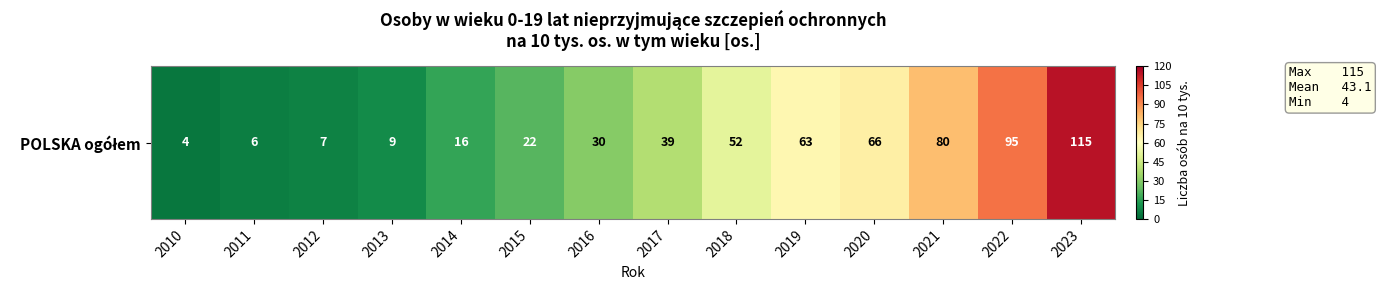

What is the minimum value shown in the chart?

4